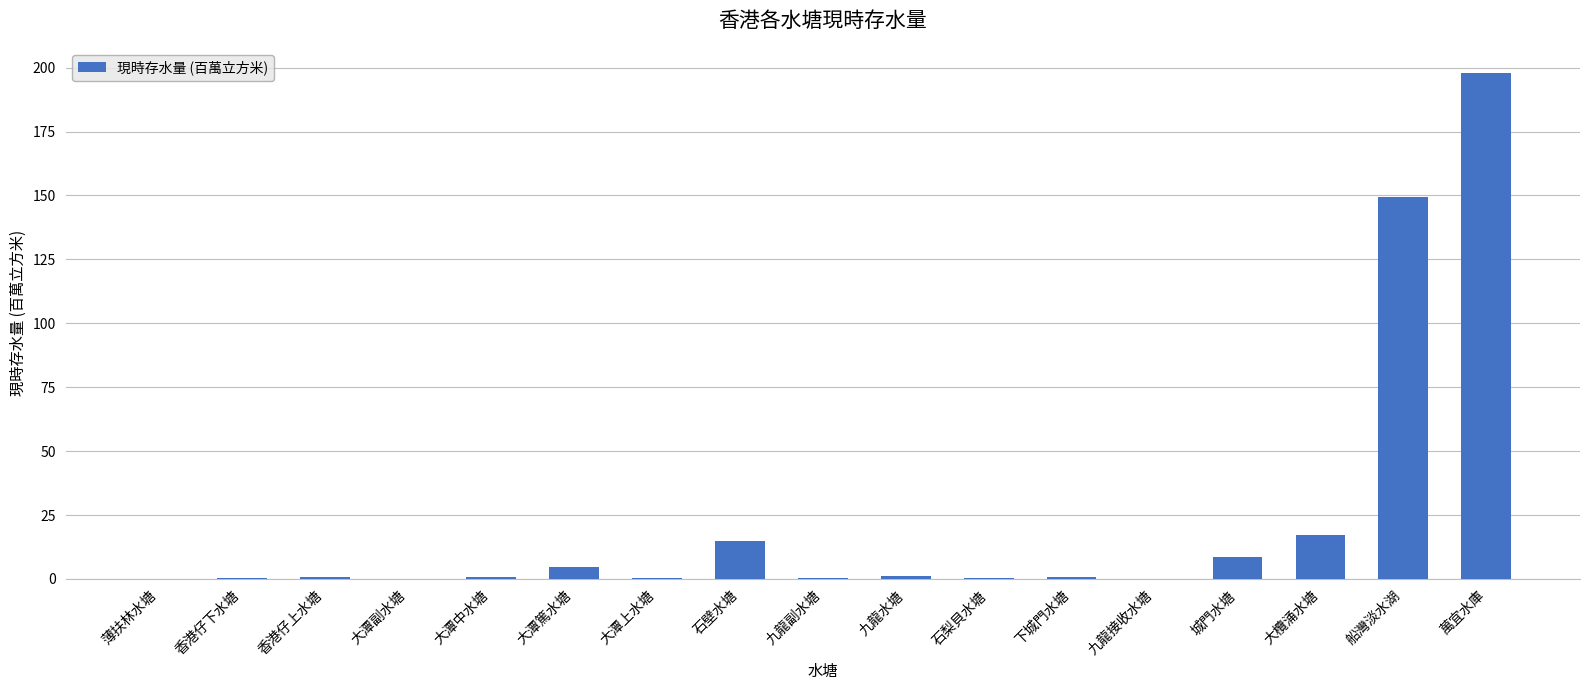

Are the bars grouped side by side (vs. stacked)?

No